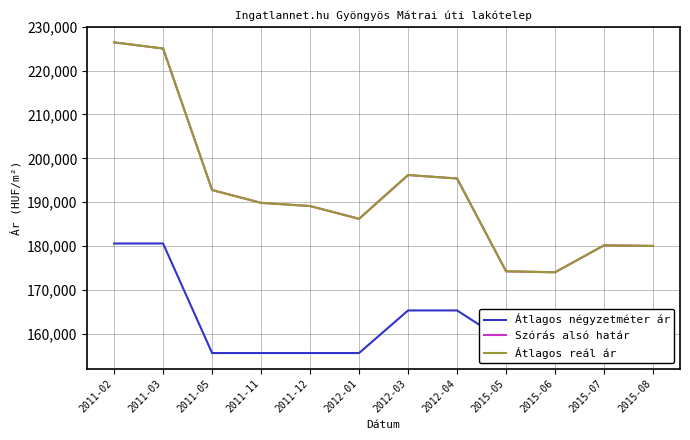

Does the chart display data point markers on the line(s)?

No